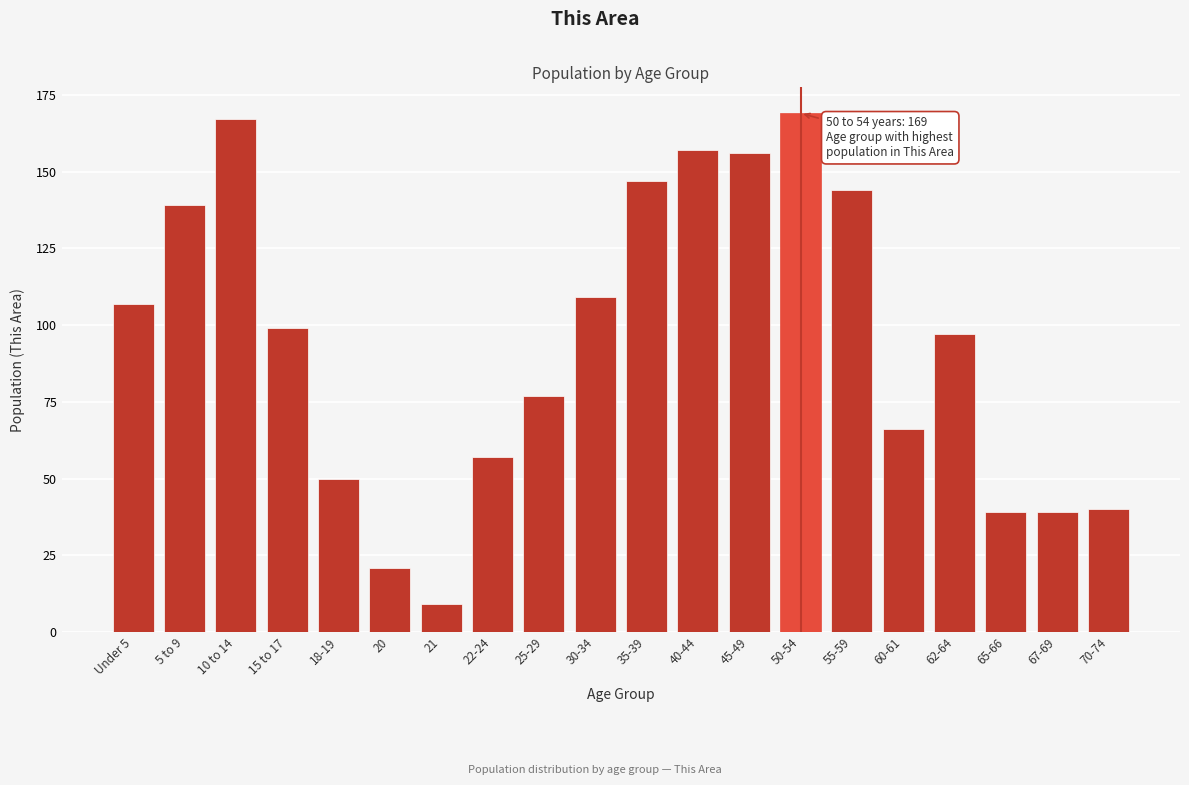

Reading left to right, what are all the values shown in this chart?

Under 5=107	5 to 9=139	10 to 14=167	15 to 17=99	18-19=50	20=21	21=9	22-24=57	25-29=77	30-34=109	35-39=147	40-44=157	45-49=156	50-54=169	55-59=144	60-61=66	62-64=97	65-66=39	67-69=39	70-74=40